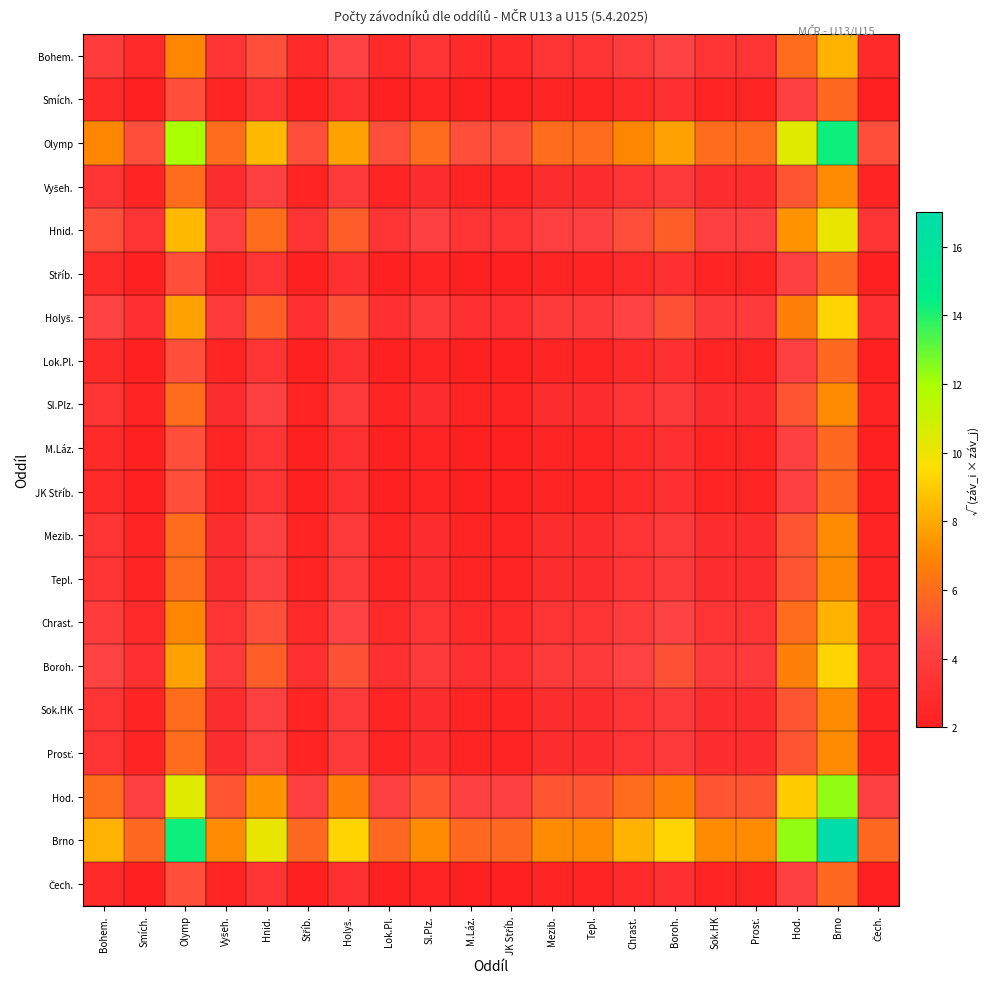

Between Sok.HK and Čech., which series saw the biggest shift?

Brno